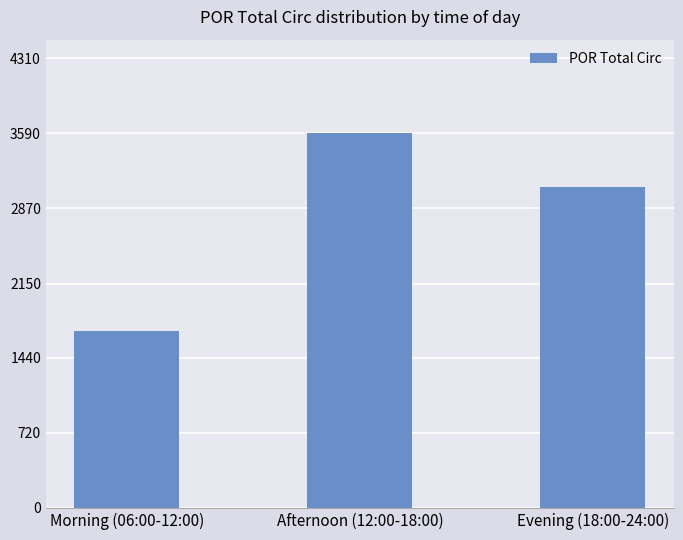

What is the difference between the maximum and minimum values?

1895